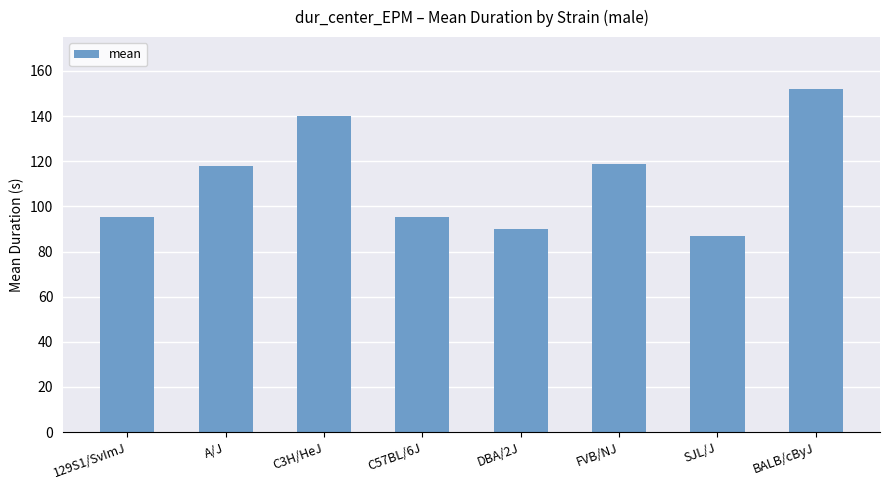

How many data points does each series have?

8